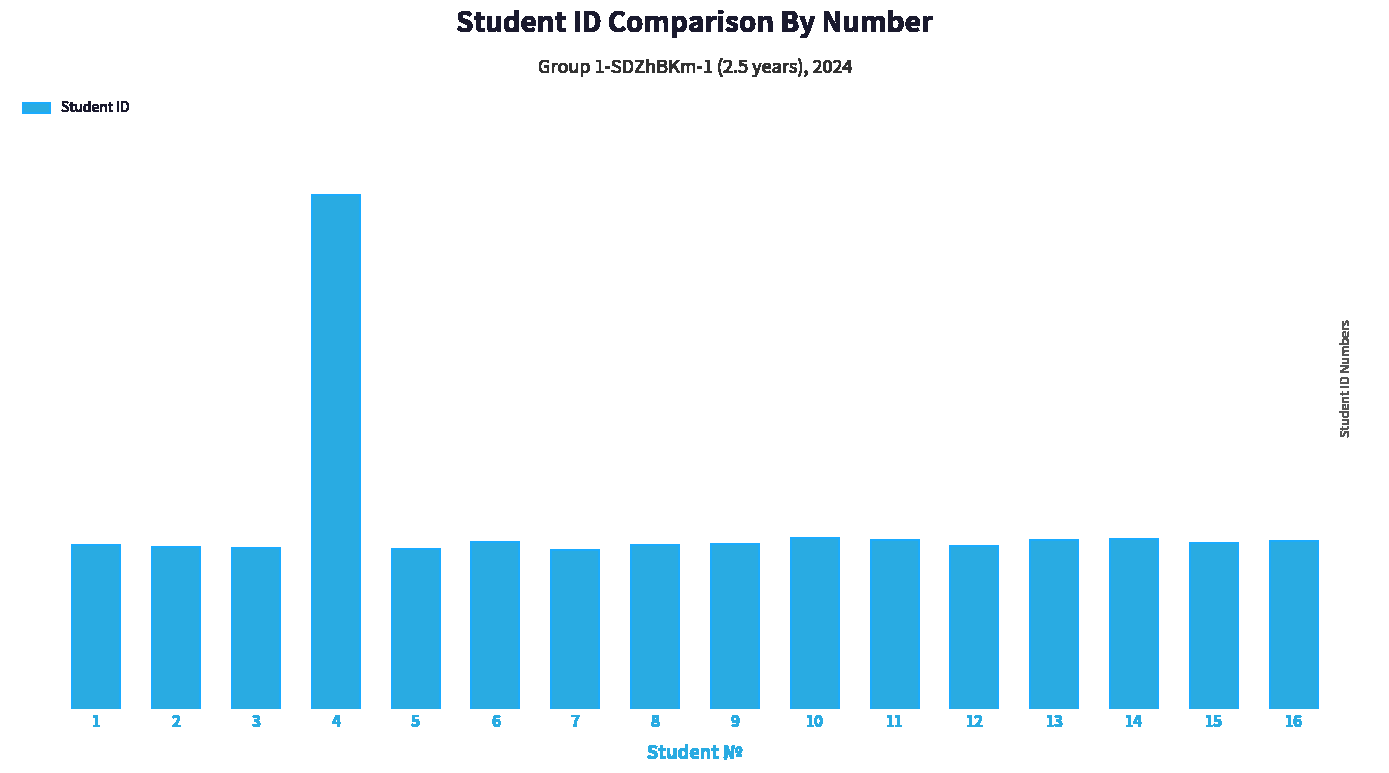

Reading right to left, transcribe all the data shown in this chart.

16=24200281	15=24200279	14=24200284	13=24200282	12=24200275	11=24200283	10=24200285	9=24200278	8=24200277	7=24200271	6=24200280	5=24200272	4=24200686	3=24200273	2=24200274	1=24200276